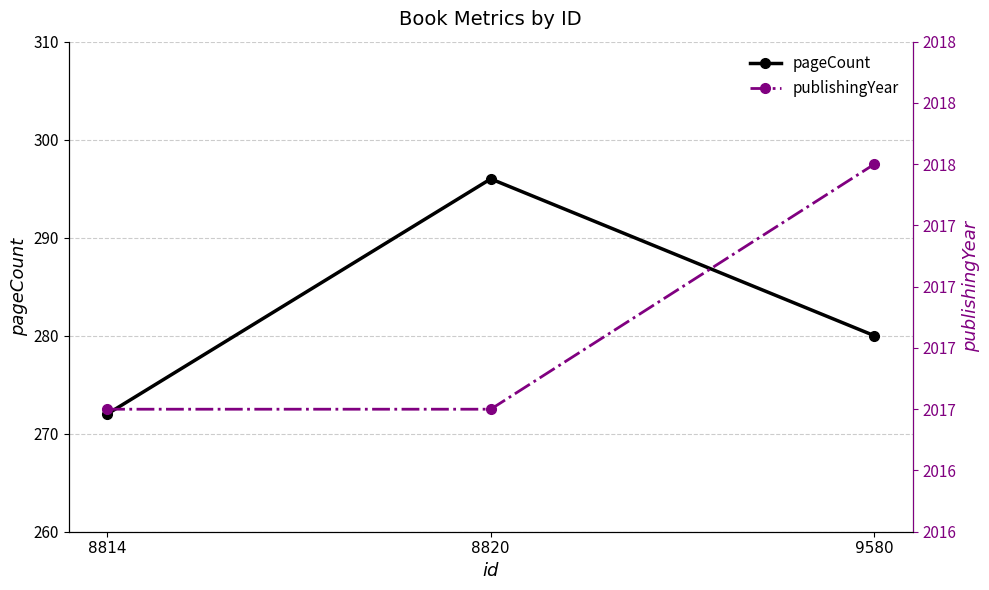

List the labels in order of pageCount value, largest first.

8820, 9580, 8814